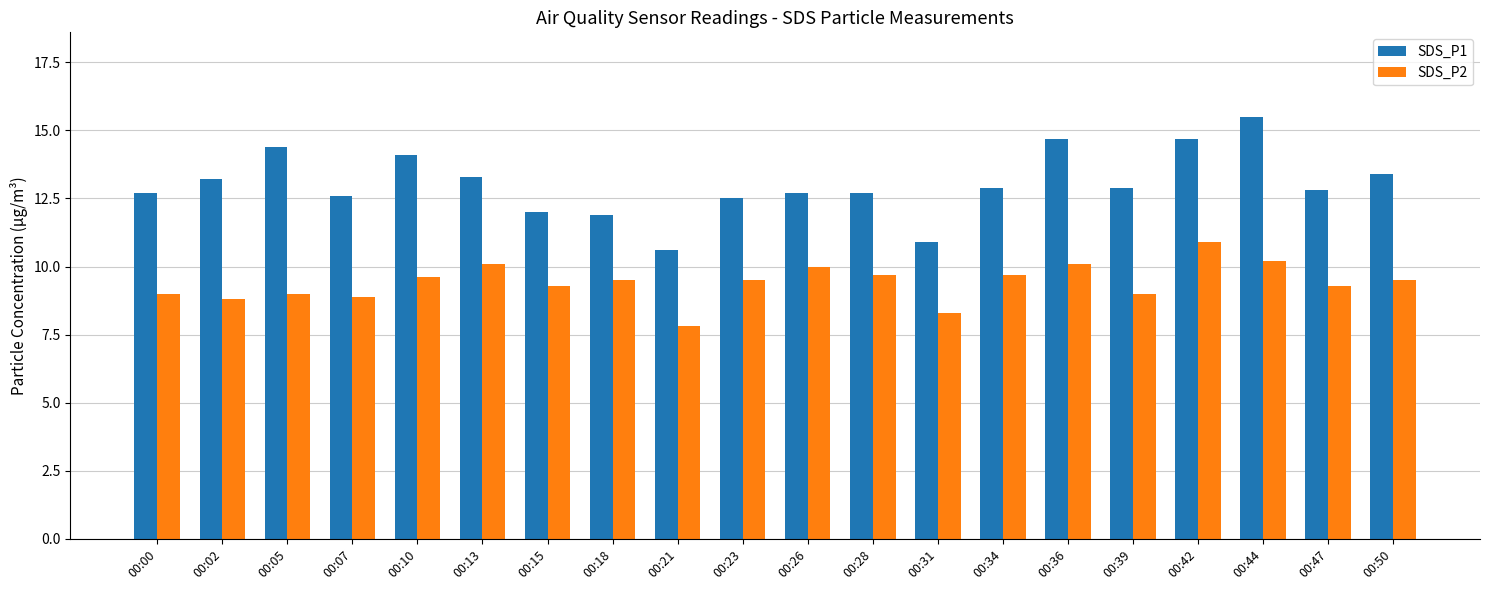

At which label does SDS_P1 reach its minimum?

00:21